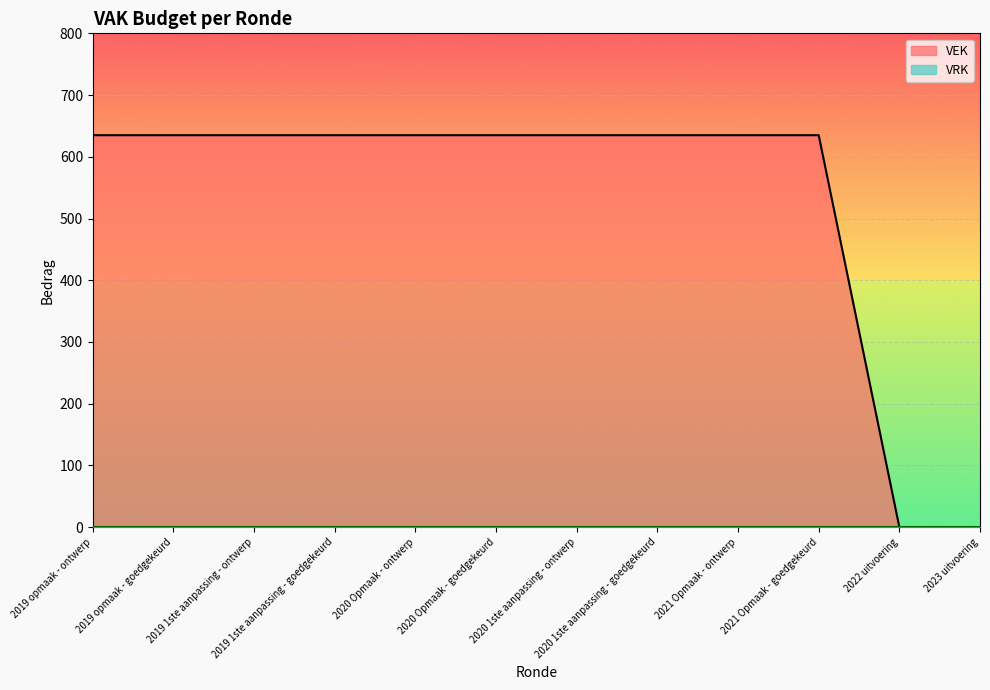

How many data points are less than 635?

2